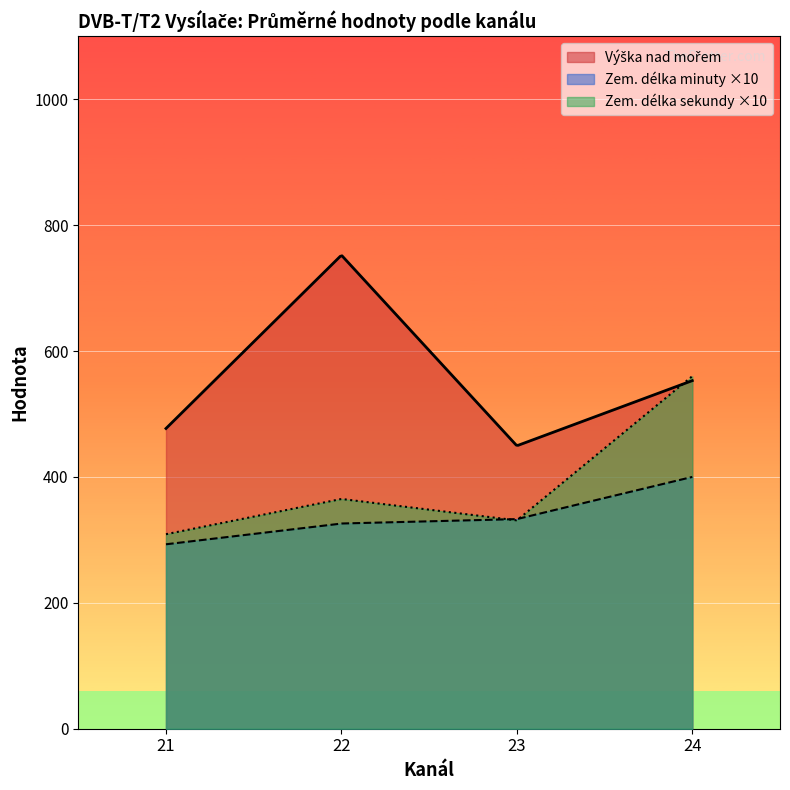

Where is the first local minimum for Výška nad mořem?

21